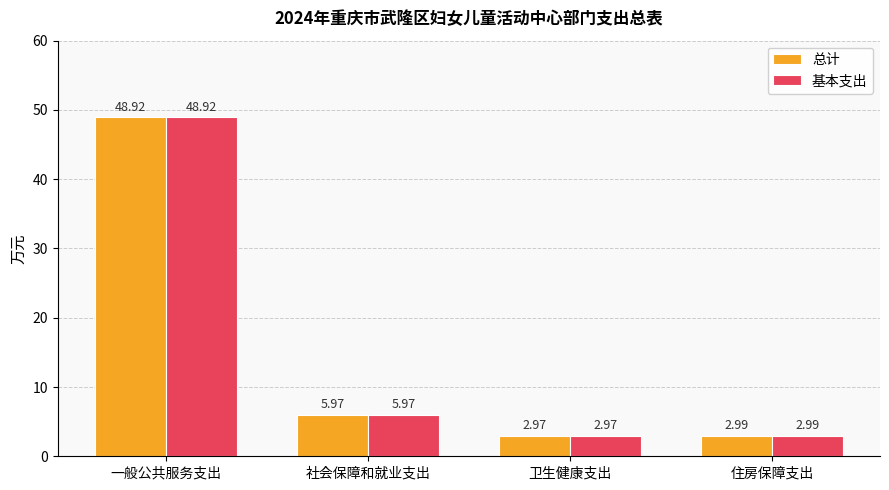

Does the chart contain any negative values?

No